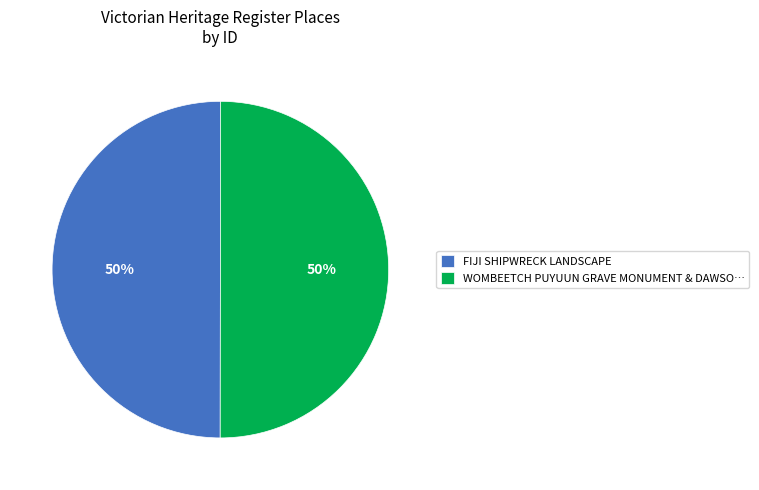

How many slices are in this pie chart?

2